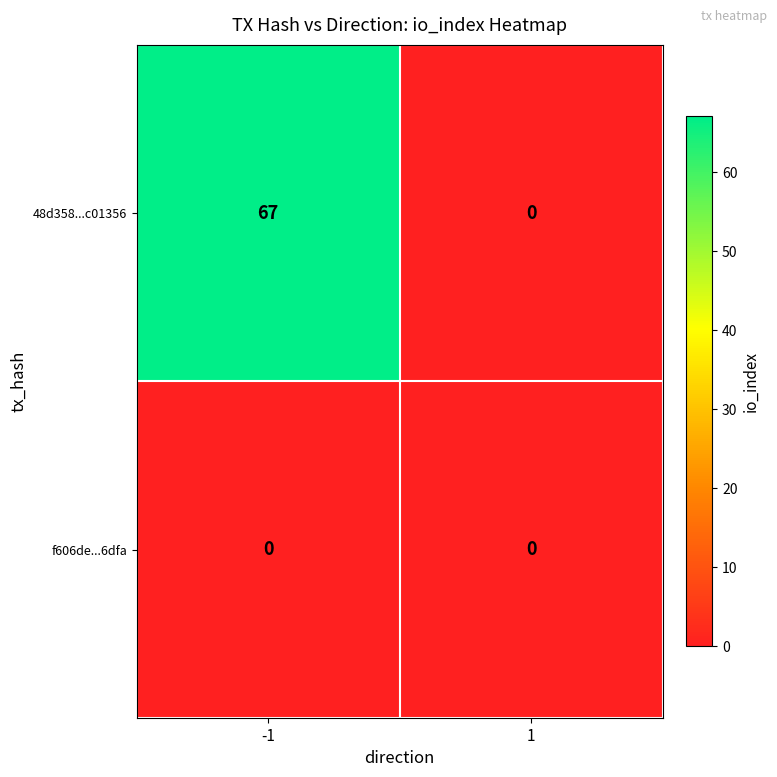

How many data points does each series have?

2